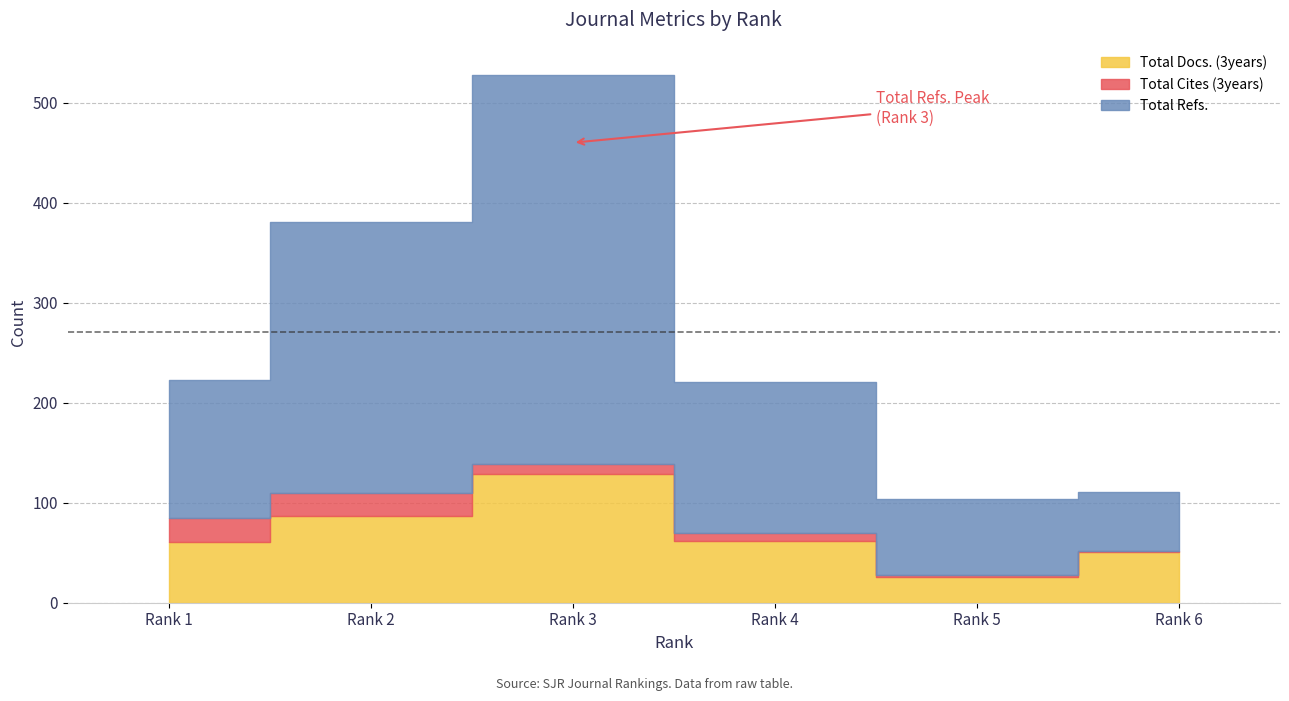

The value of Total Refs. at Rank 4 is 232. True or false?

False